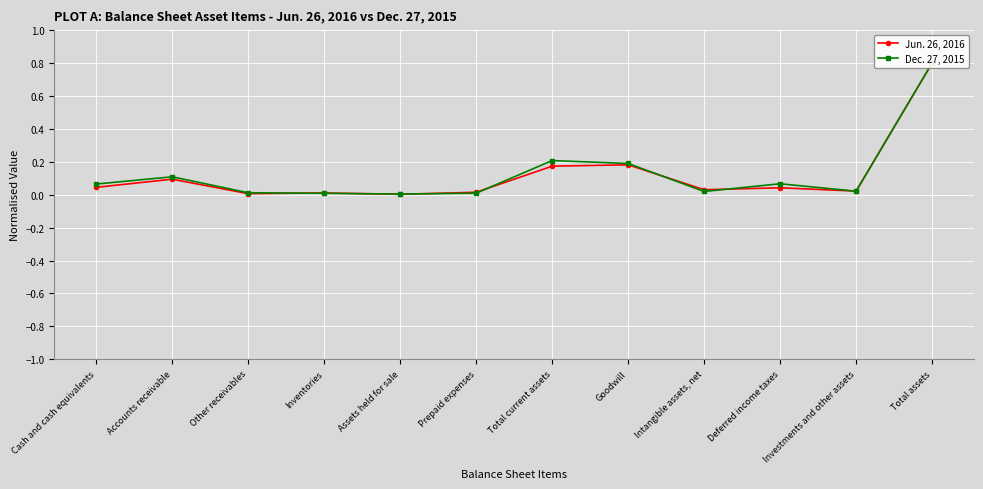

At how many categories does at least one series exceed 0?

12